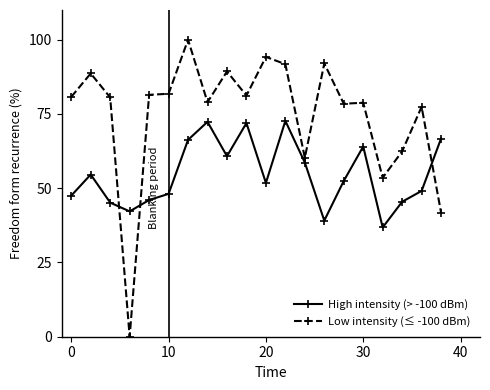

True or false: Low intensity (≤ -100 dBm) has more than 0 points higher than both neighbors.

True